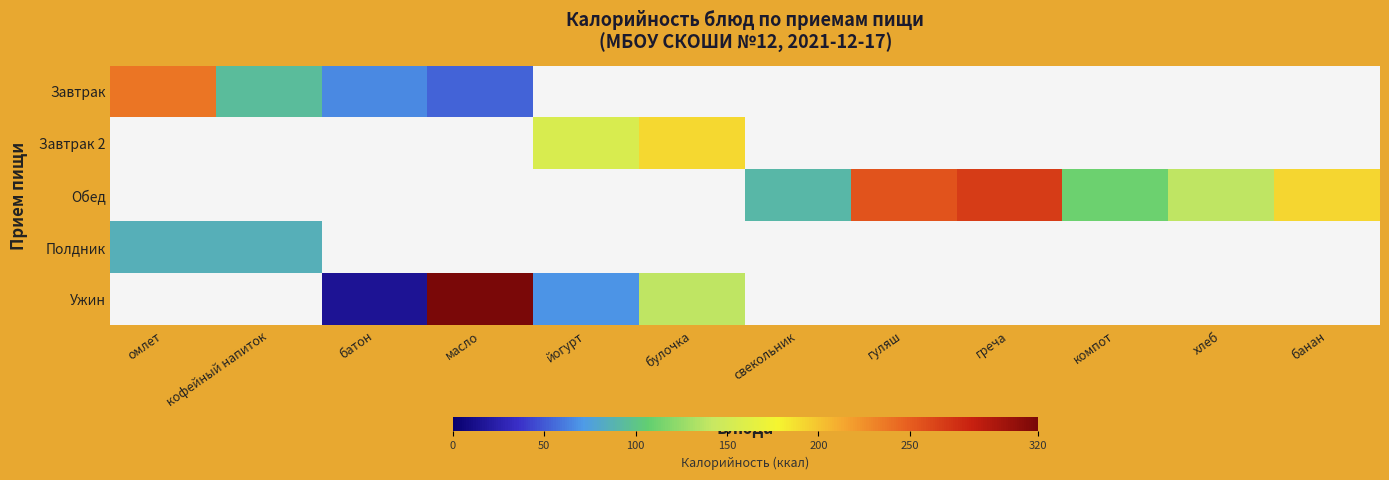

What is the smallest value displayed?

16.0